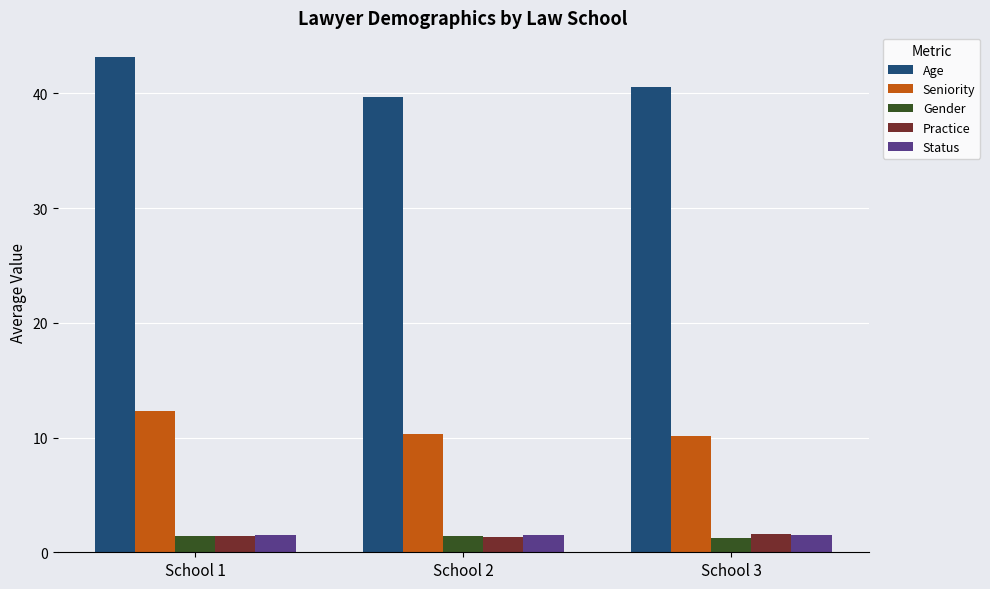

The Status series shows 1.5 at School 1. True or false?

True